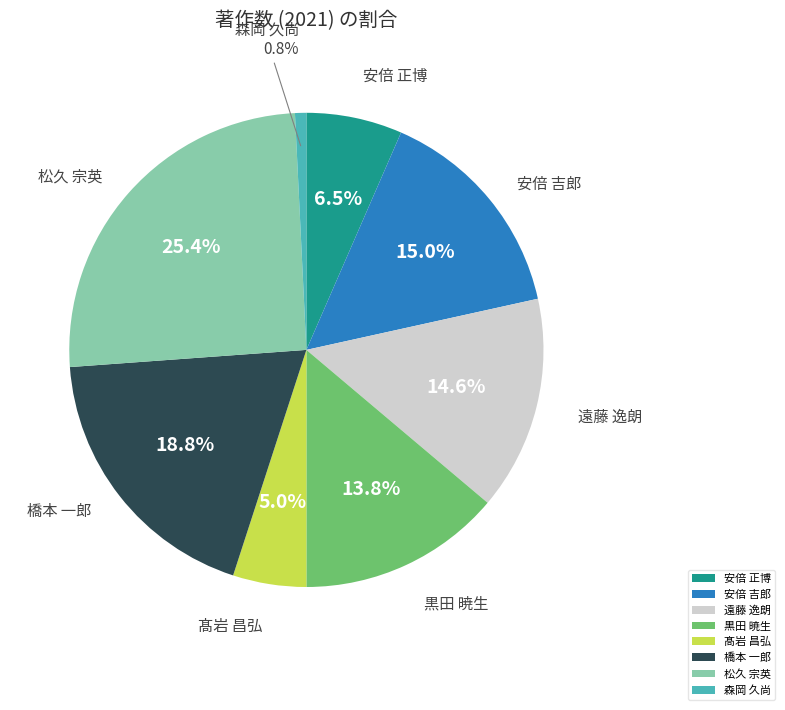

What percentage is the 安倍 吉郎 slice, to the nearest percent?

15%